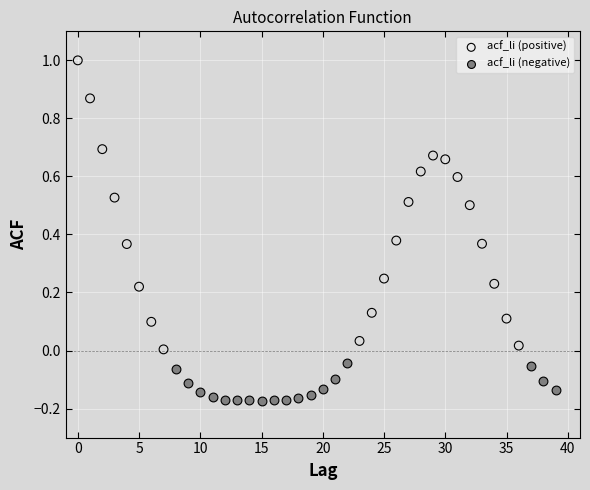

Which series has the largest Y range (max minus min)?

acf_li (positive)